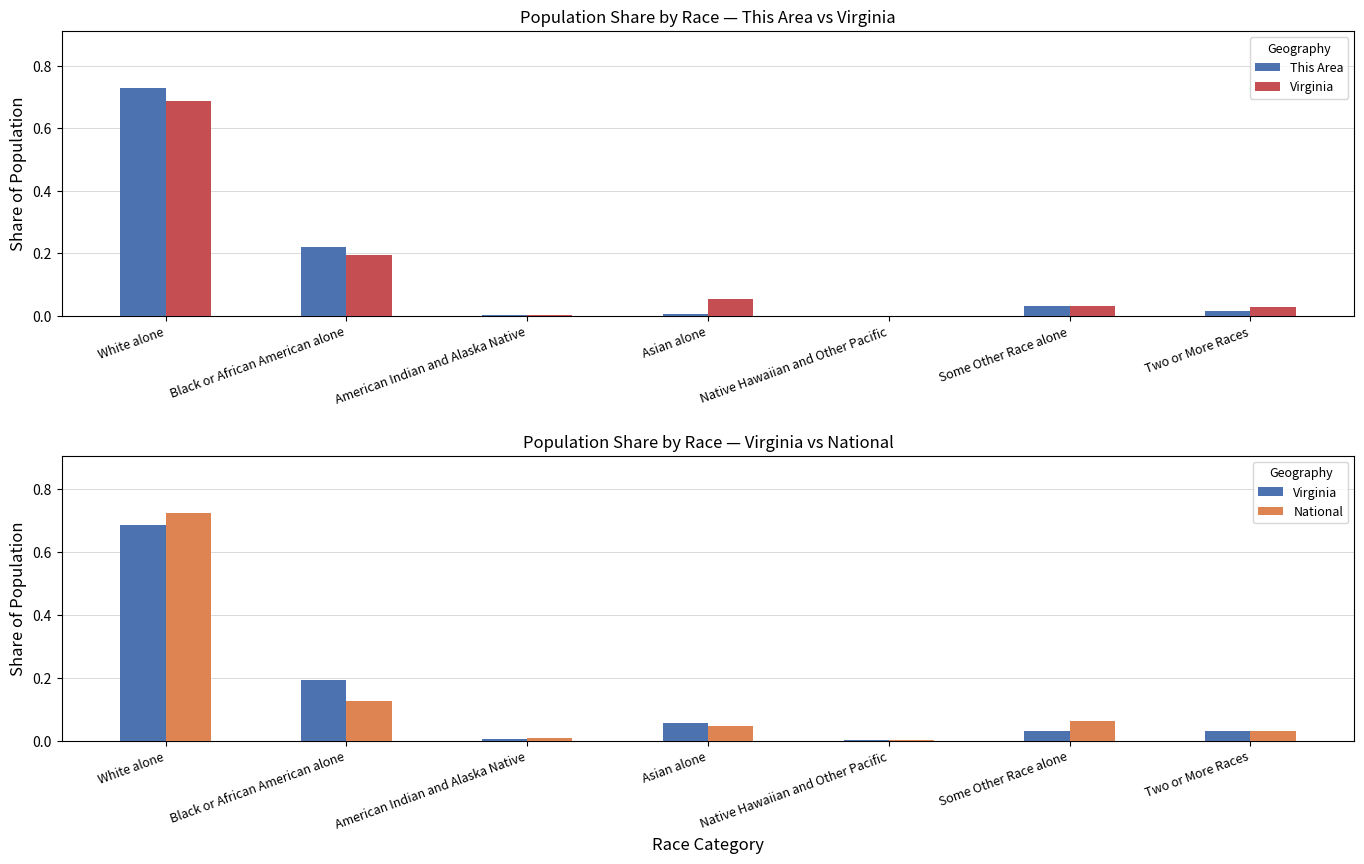

Which series has the widest spread of values?

This Area